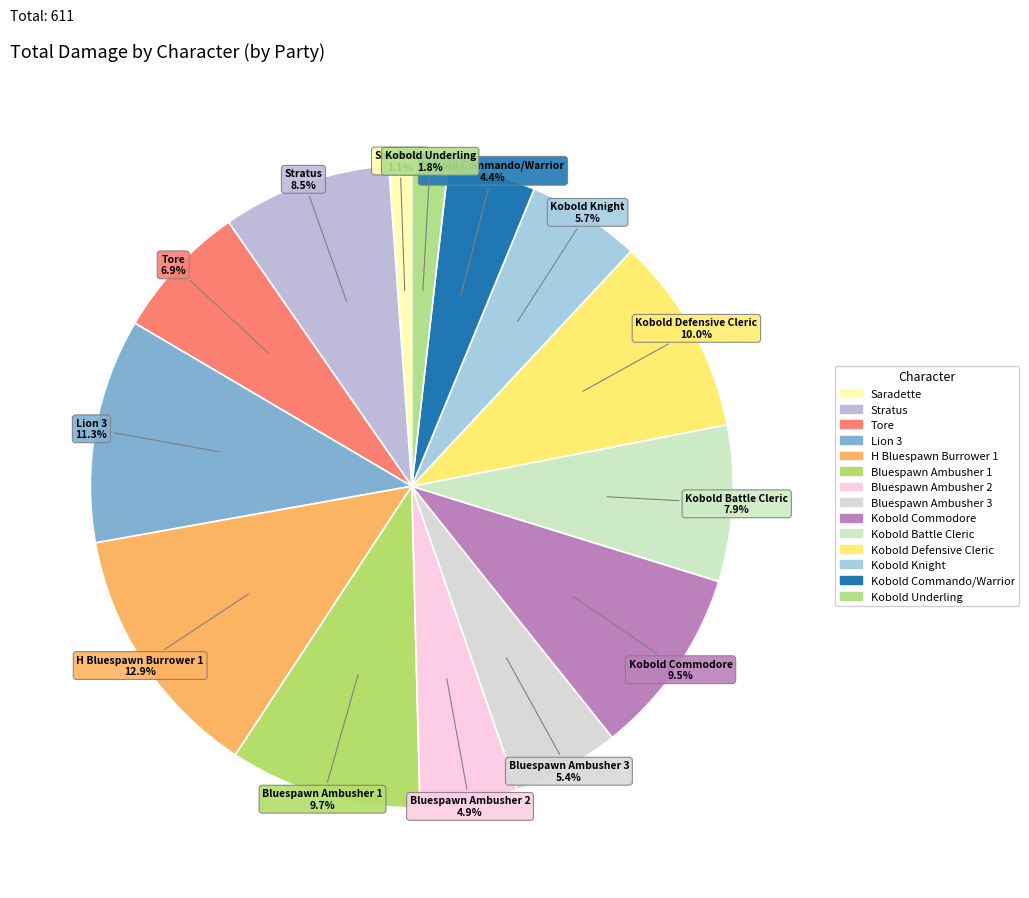

Count the number of slices in the pie.

14